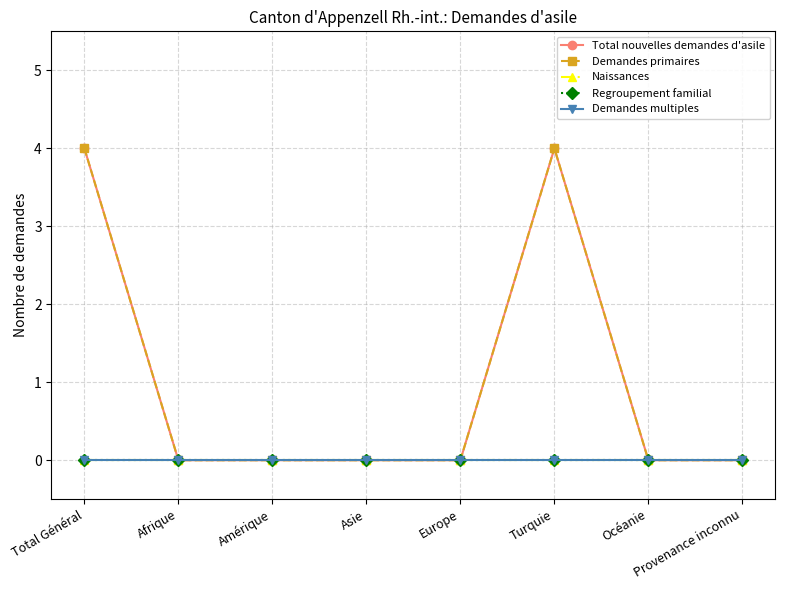

Which series has the largest total across all categories?

Total nouvelles demandes d'asile